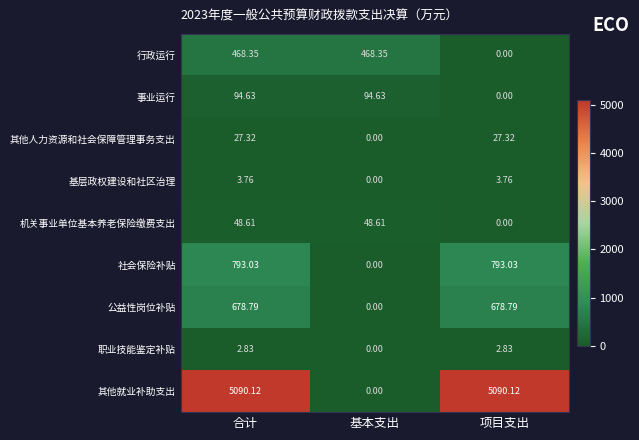

Which series has the widest spread of values?

其他就业补助支出